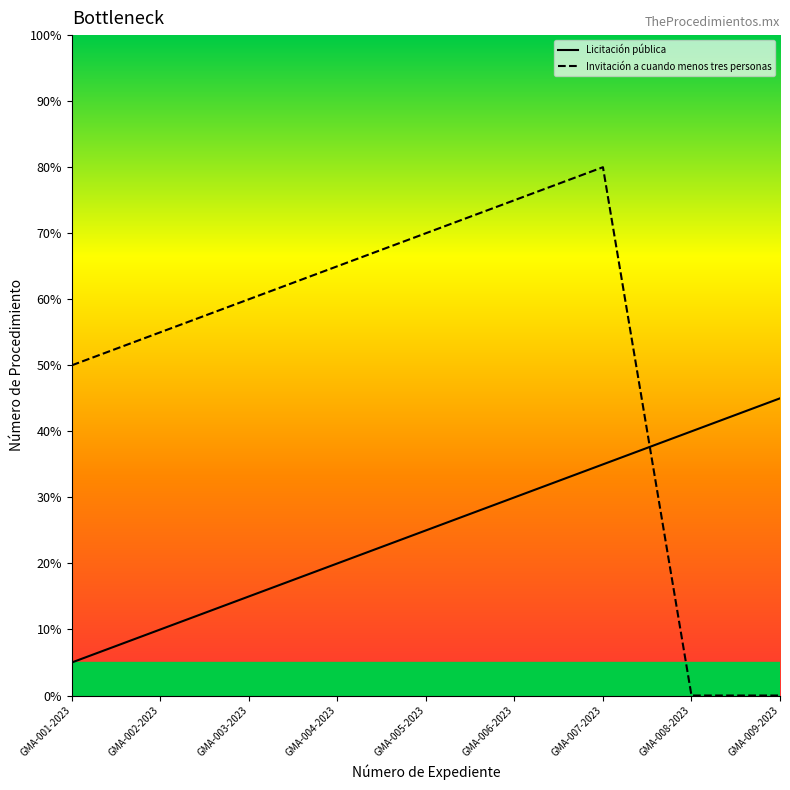

At which label does Invitación a cuando menos tres personas reach its peak?

GMA-007-2023